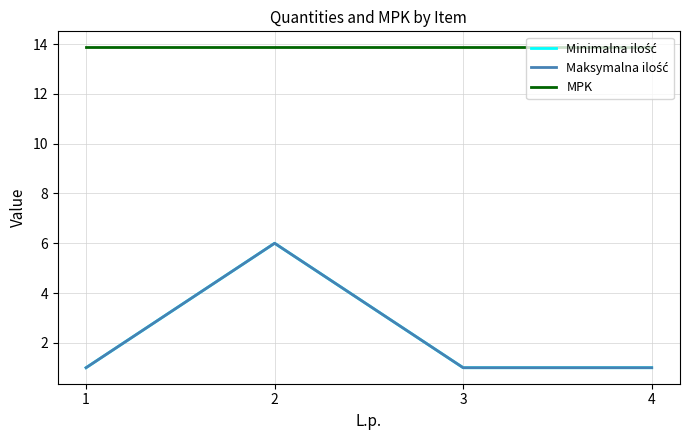

Where is Maksymalna ilość nearest to the value 3?

1